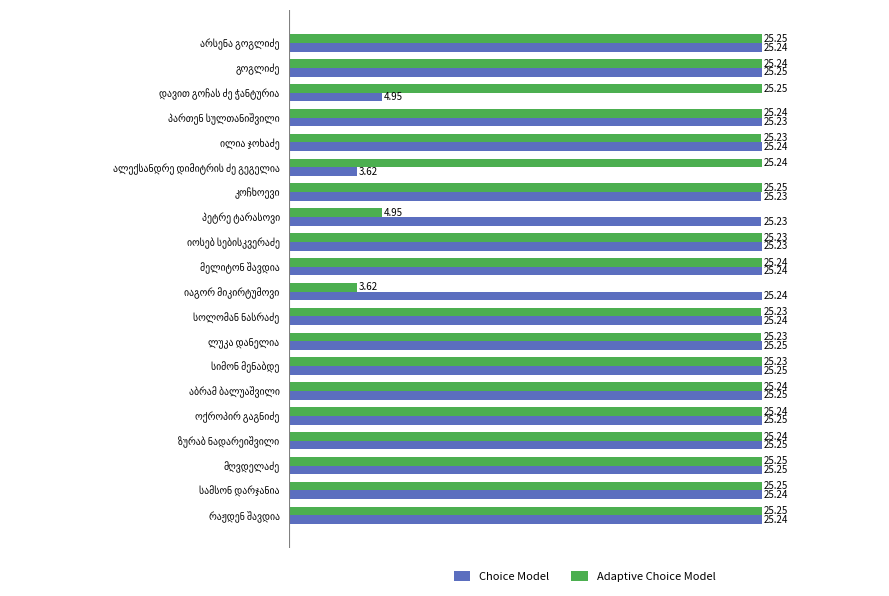

What is the average value of the Adaptive Choice Model series?

23.1